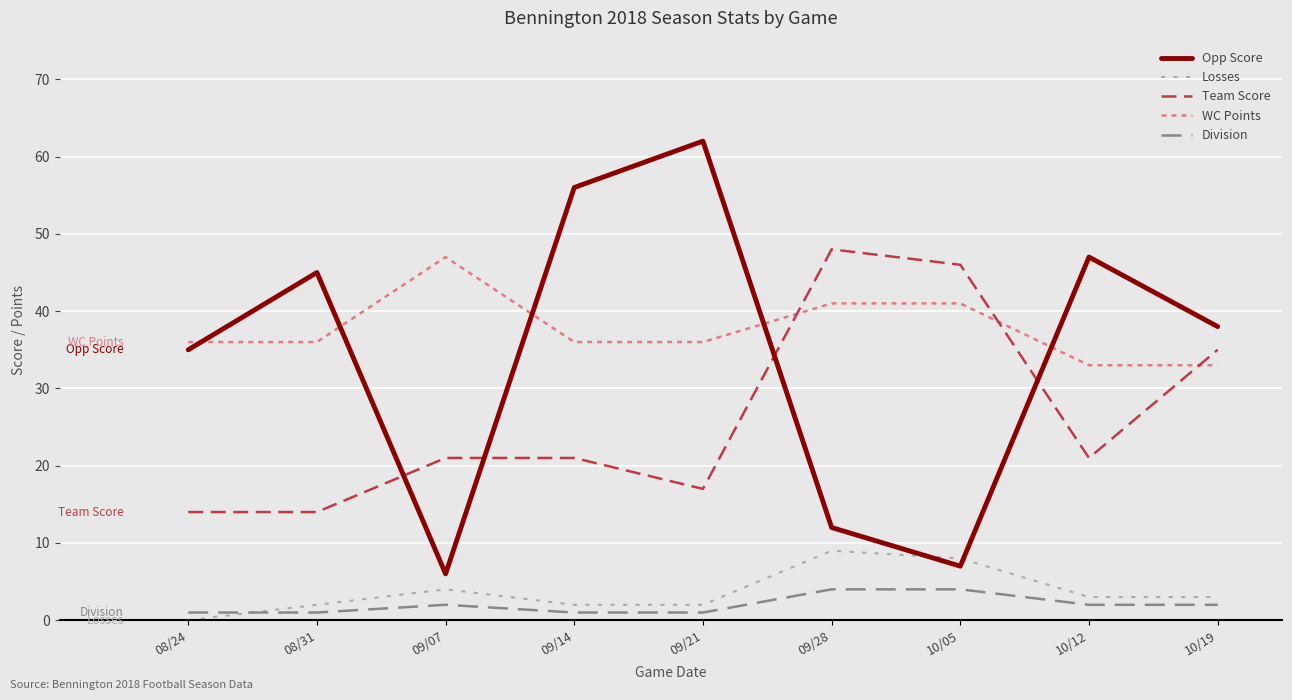

What is the difference between the second highest and minimum values in the Losses series?

8